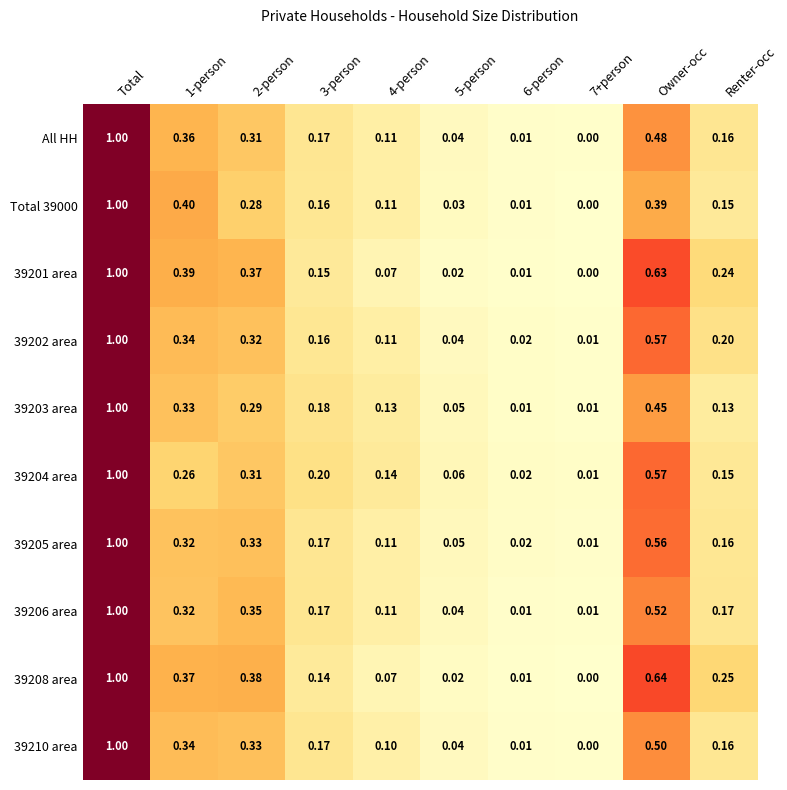

Is the value of Total 39000 at 7+person greater than the value of All HH at 2-person?

No